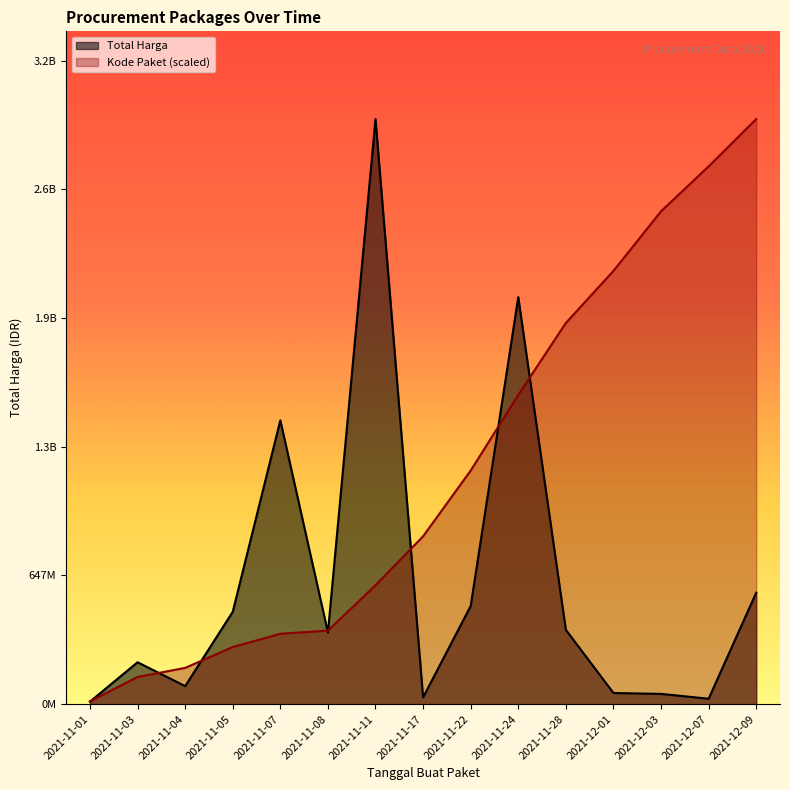

Which series ends up on top after the final intersection of Kode Paket and Total Harga?

Kode Paket